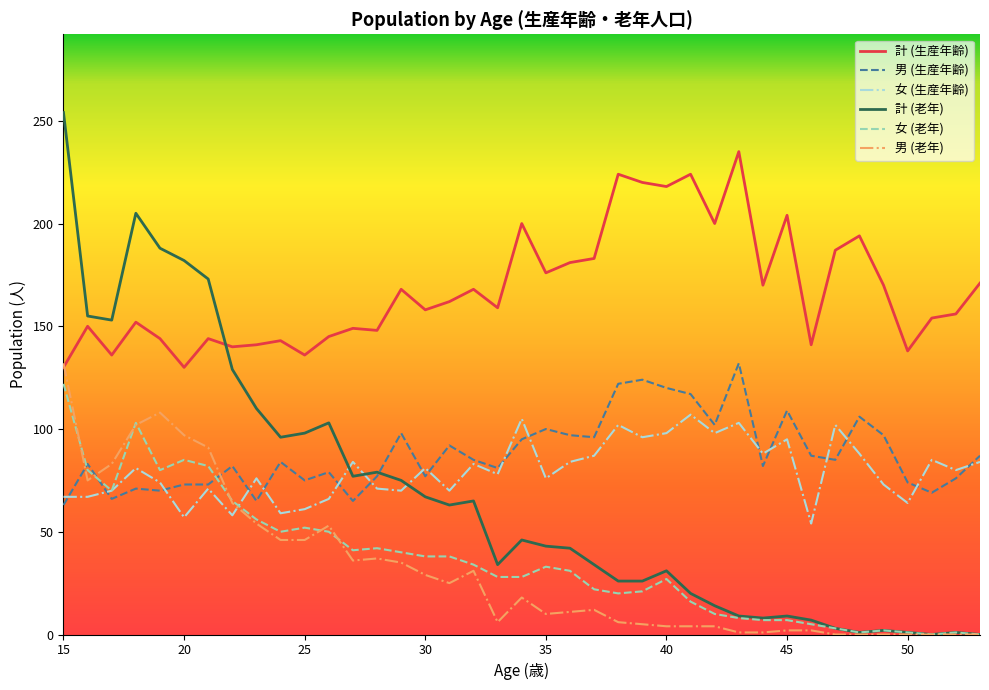

How many times do 計 (老年) and 女 (生産年齢) cross each other?

3